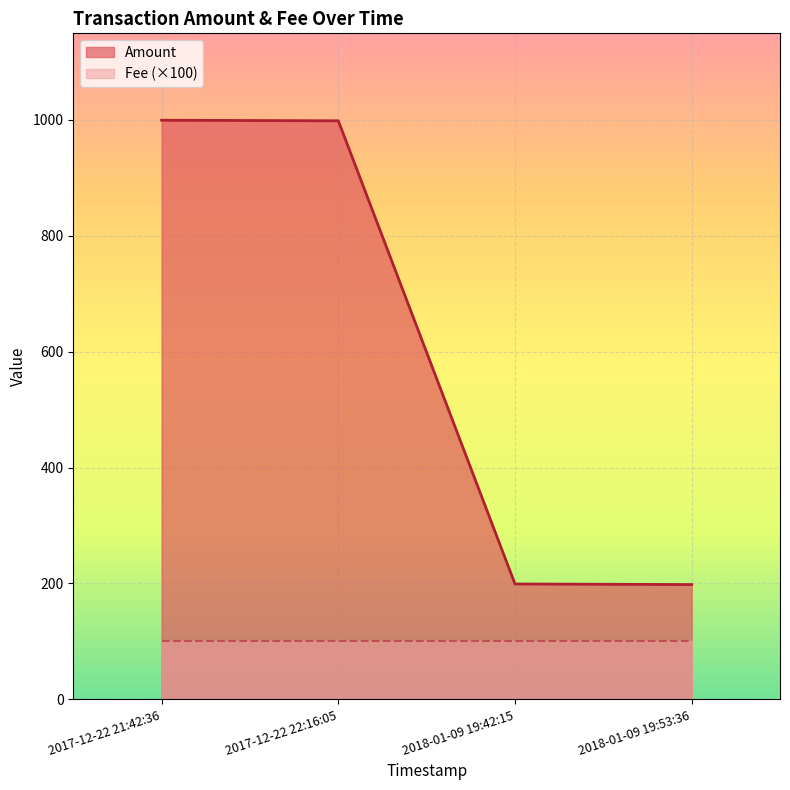

Is it true that Fee (×100) equals 141.3 at 2018-01-09 19:53:36?

False